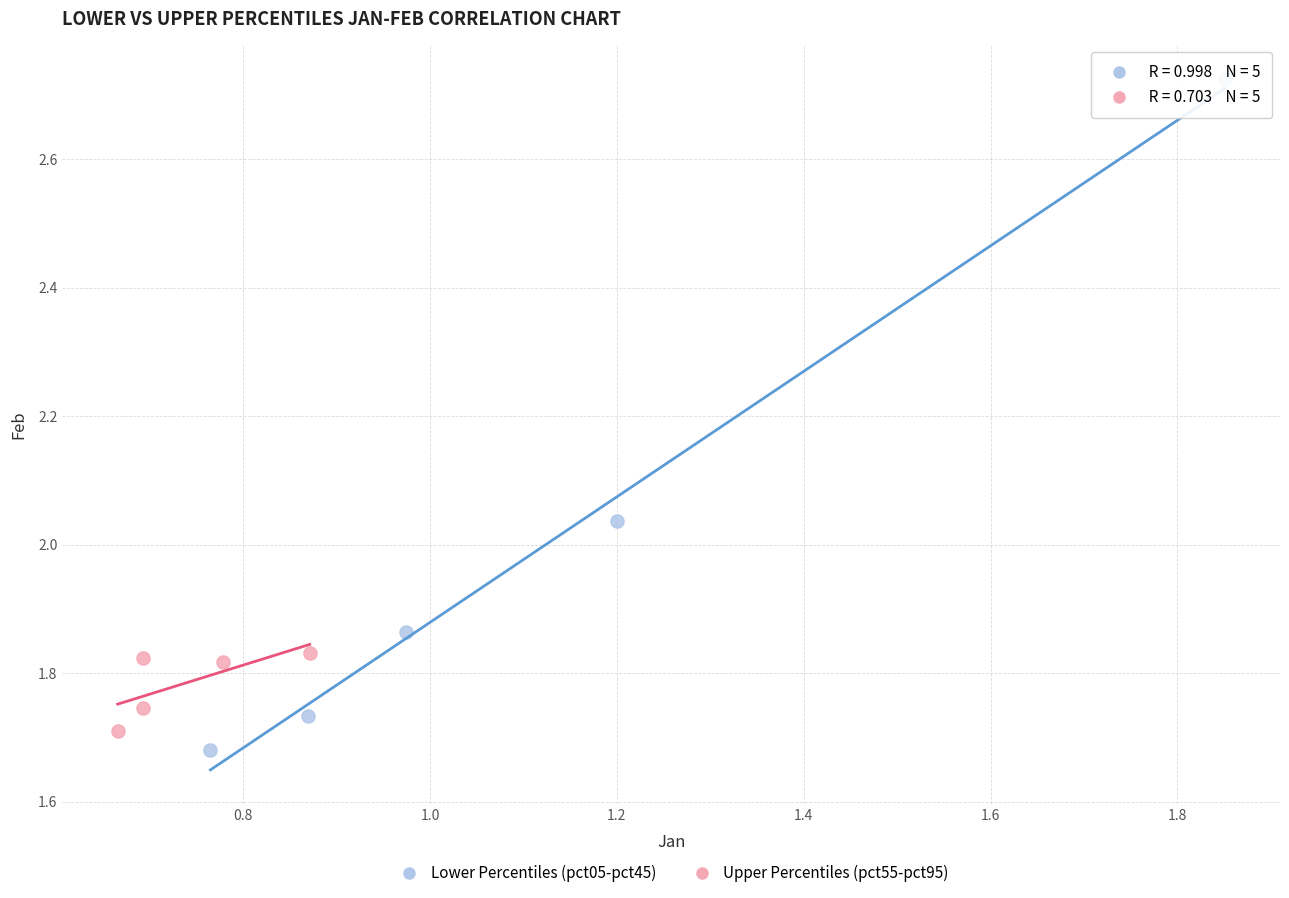

Which series contains the highest Y value?

Lower Percentiles (pct05-pct45)